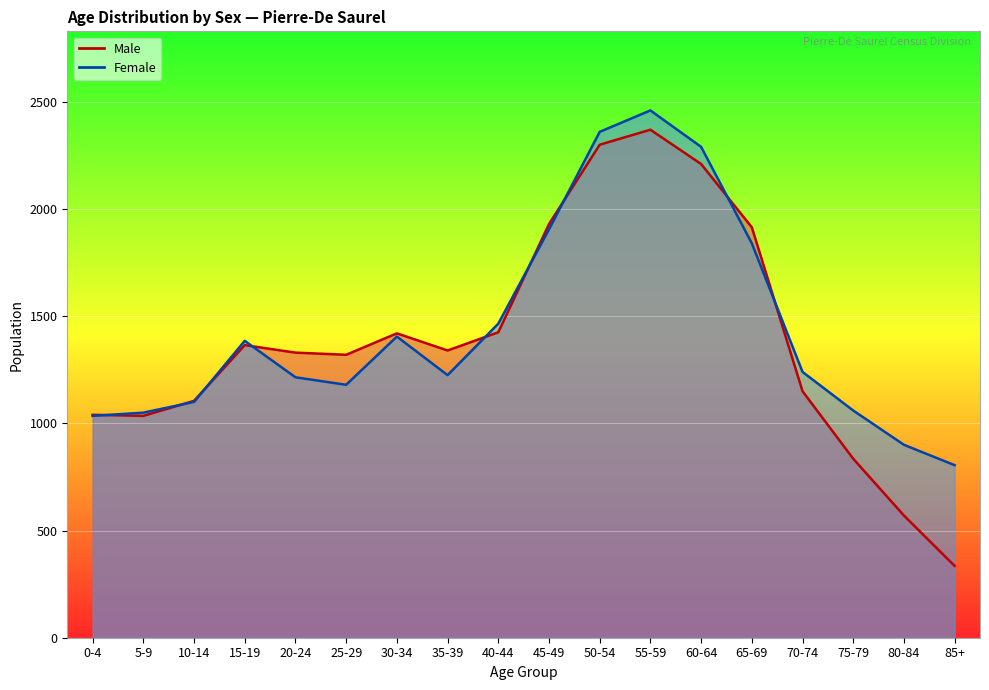

Reading left to right, transcribe all the data shown in this chart.

Male: 1040	1035	1105	1365	1330	1320	1420	1340	1425	1930	2300	2370	2210	1915	1150	835	570	335
Female: 1035	1050	1100	1385	1215	1180	1405	1225	1465	1905	2360	2460	2290	1840	1240	1060	900	805